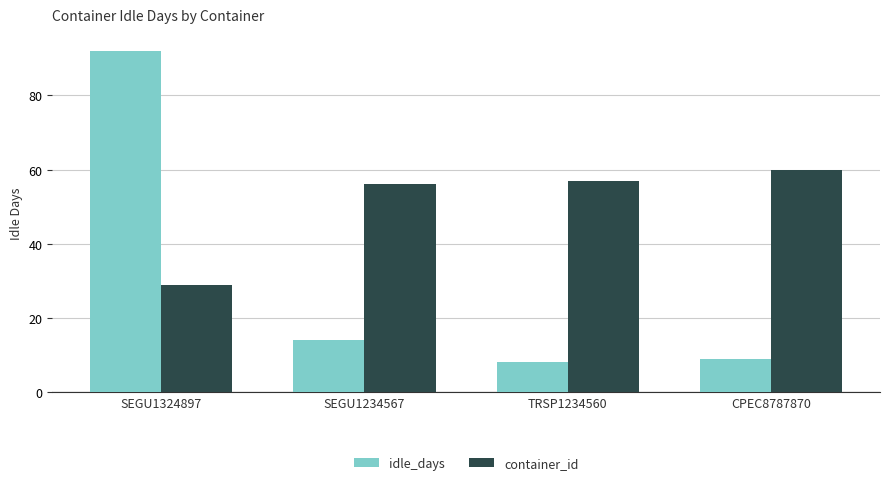

Between SEGU1234567 and TRSP1234560, which series saw the biggest shift?

idle_days